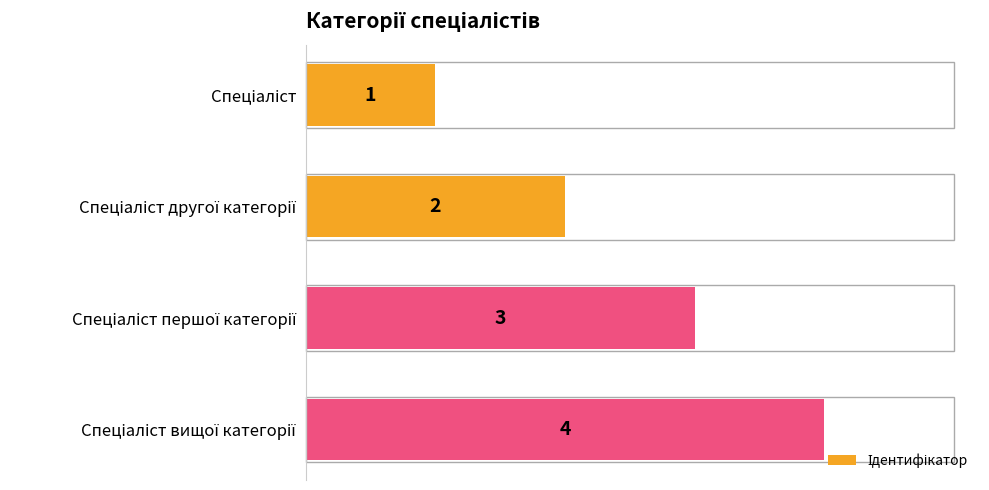

What is the value of the 3rd bar from the top?

3